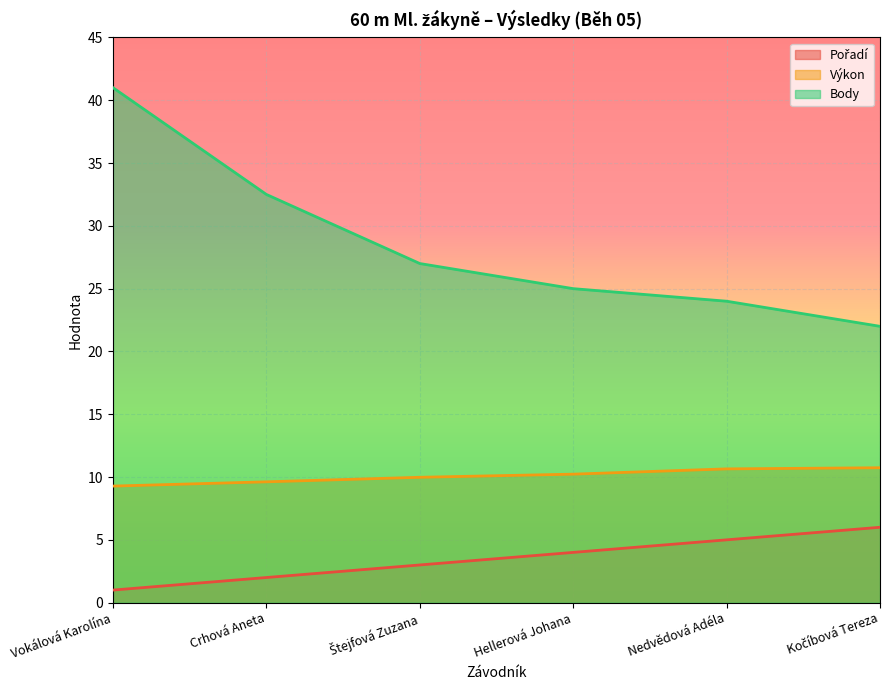

Which series has the largest total across all categories?

Body